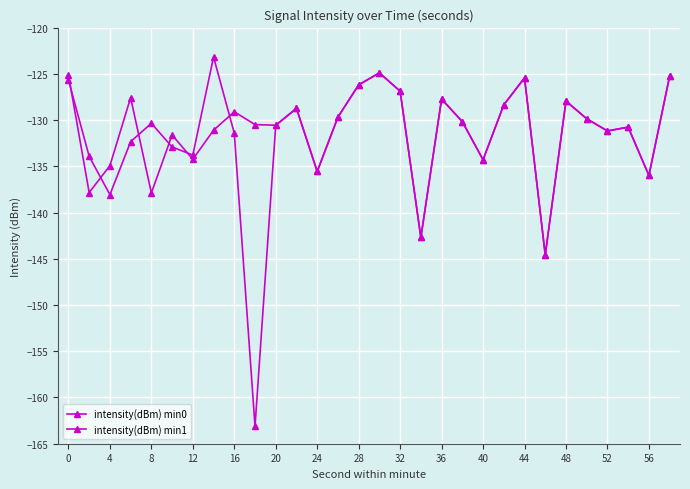

Does the chart display data point markers on the line(s)?

Yes